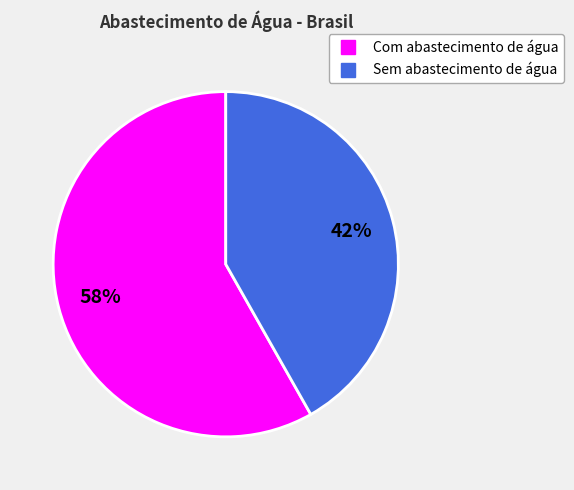

To the nearest percent, what is the difference between the largest and smallest slice percentages?

16%